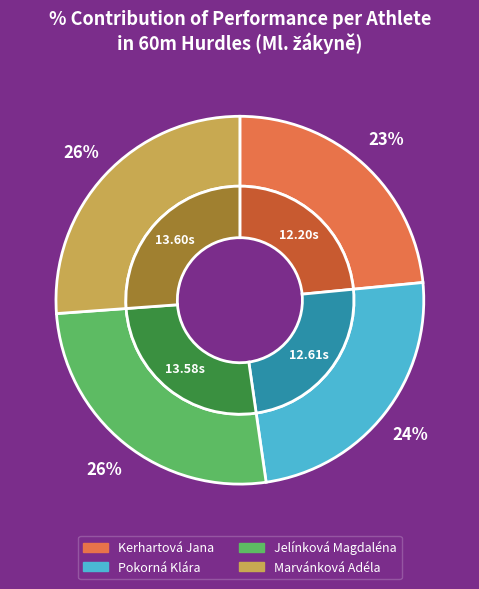

To the nearest percent, what percentage of the pie is Pokorná Klára?

24%